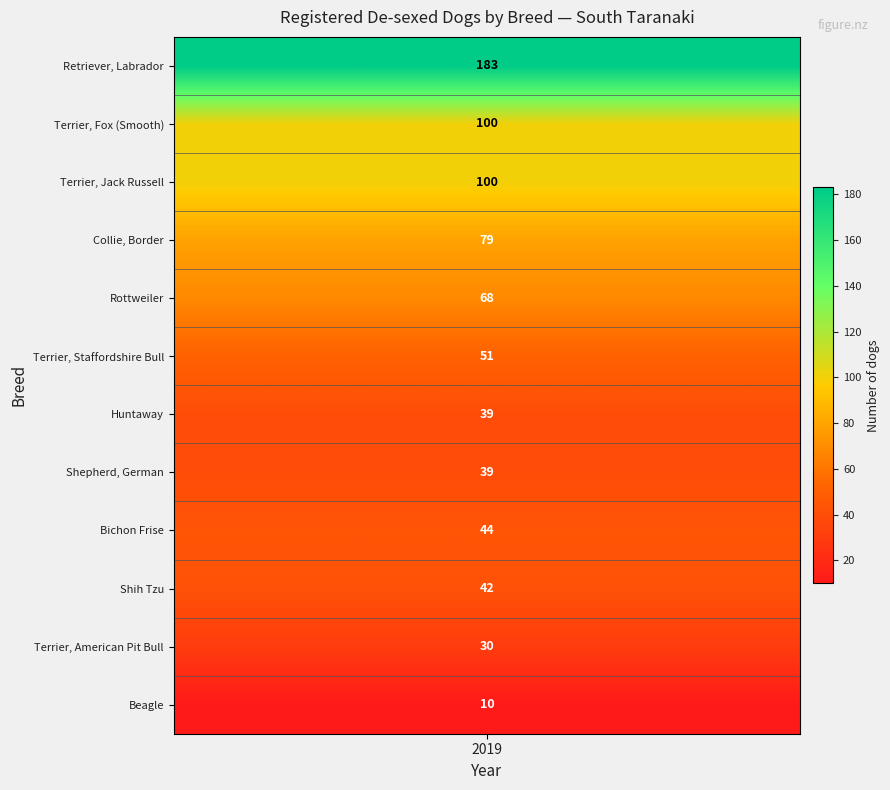

What is the difference between the highest and lowest values at 0?

173